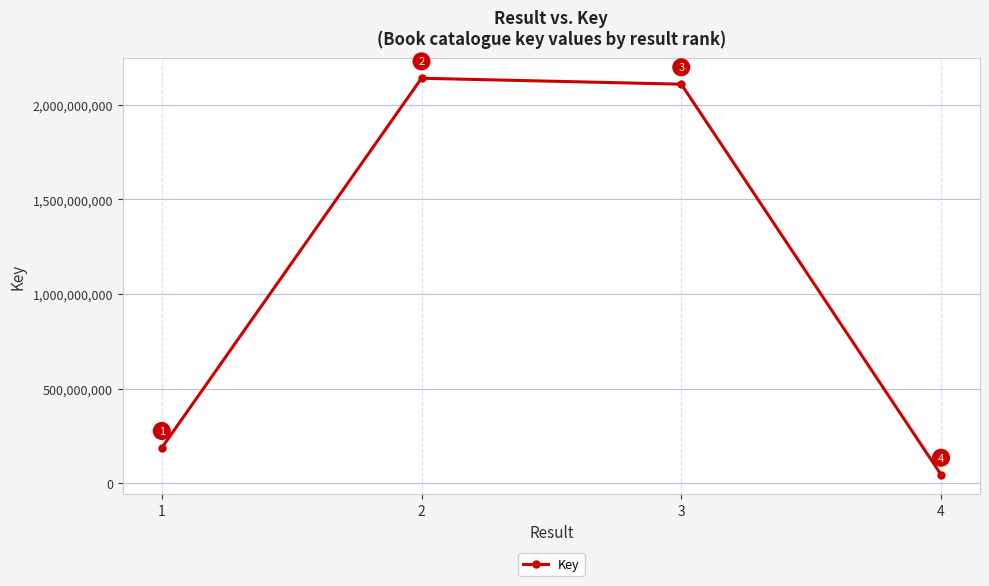

Does the chart have visible grid lines?

Yes